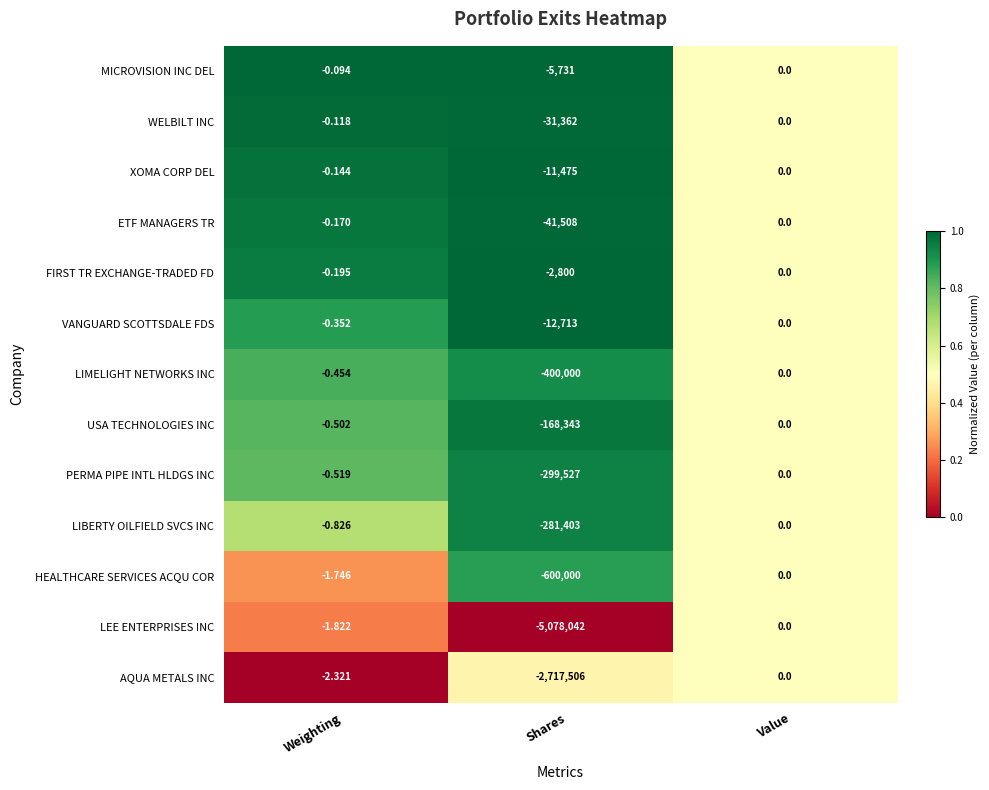

Count the number of categories in the chart.

3